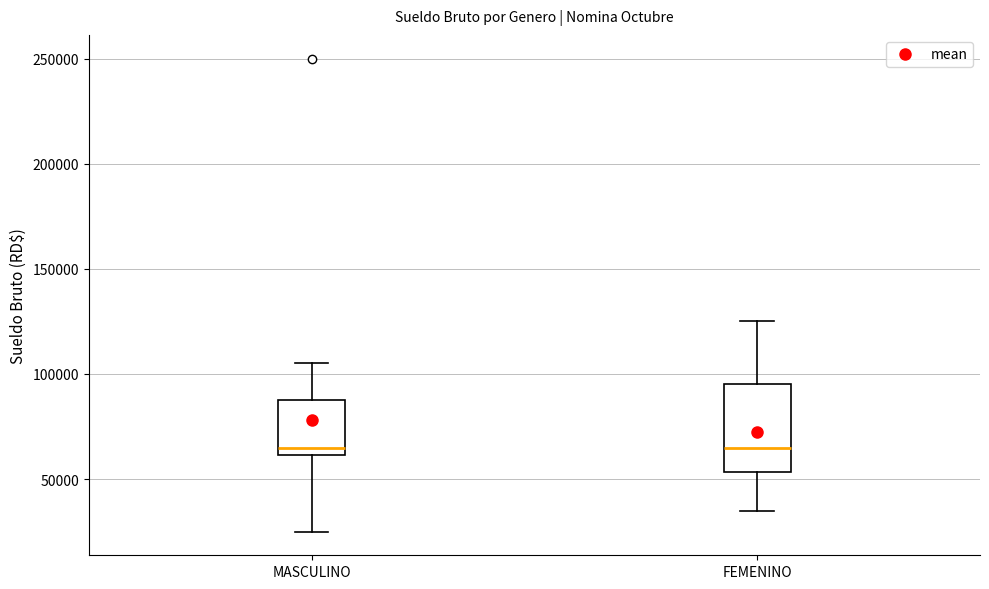

Which box is the tallest, from its lower edge to its upper edge?

FEMENINO